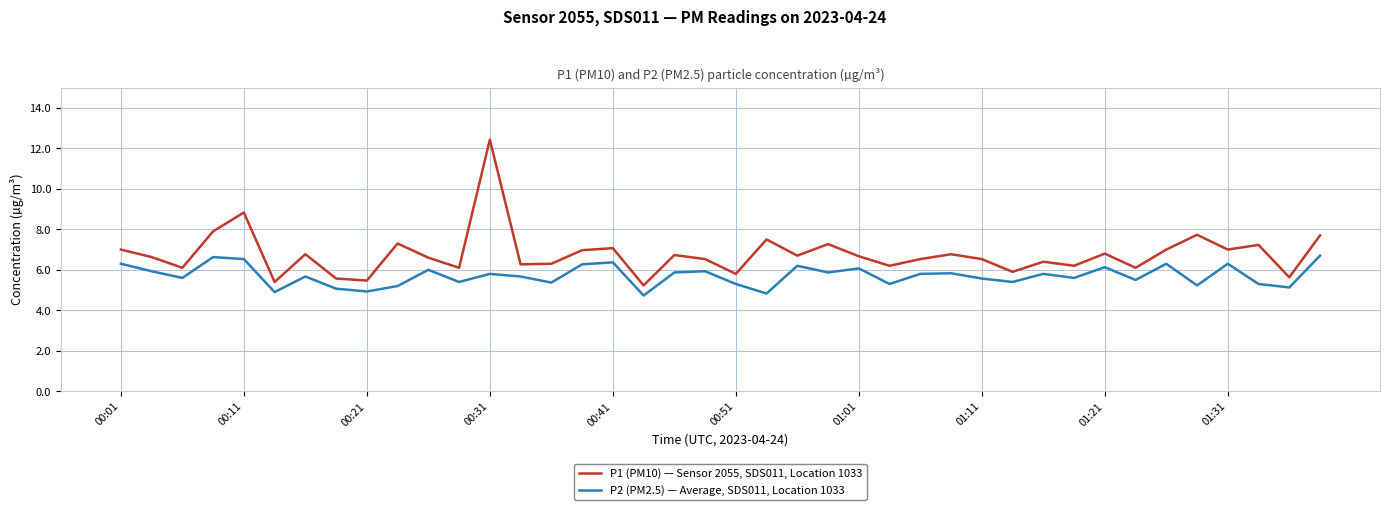

What is the highest value of the P2 (PM2.5) — Average, SDS011, Location 1033 series?

6.7